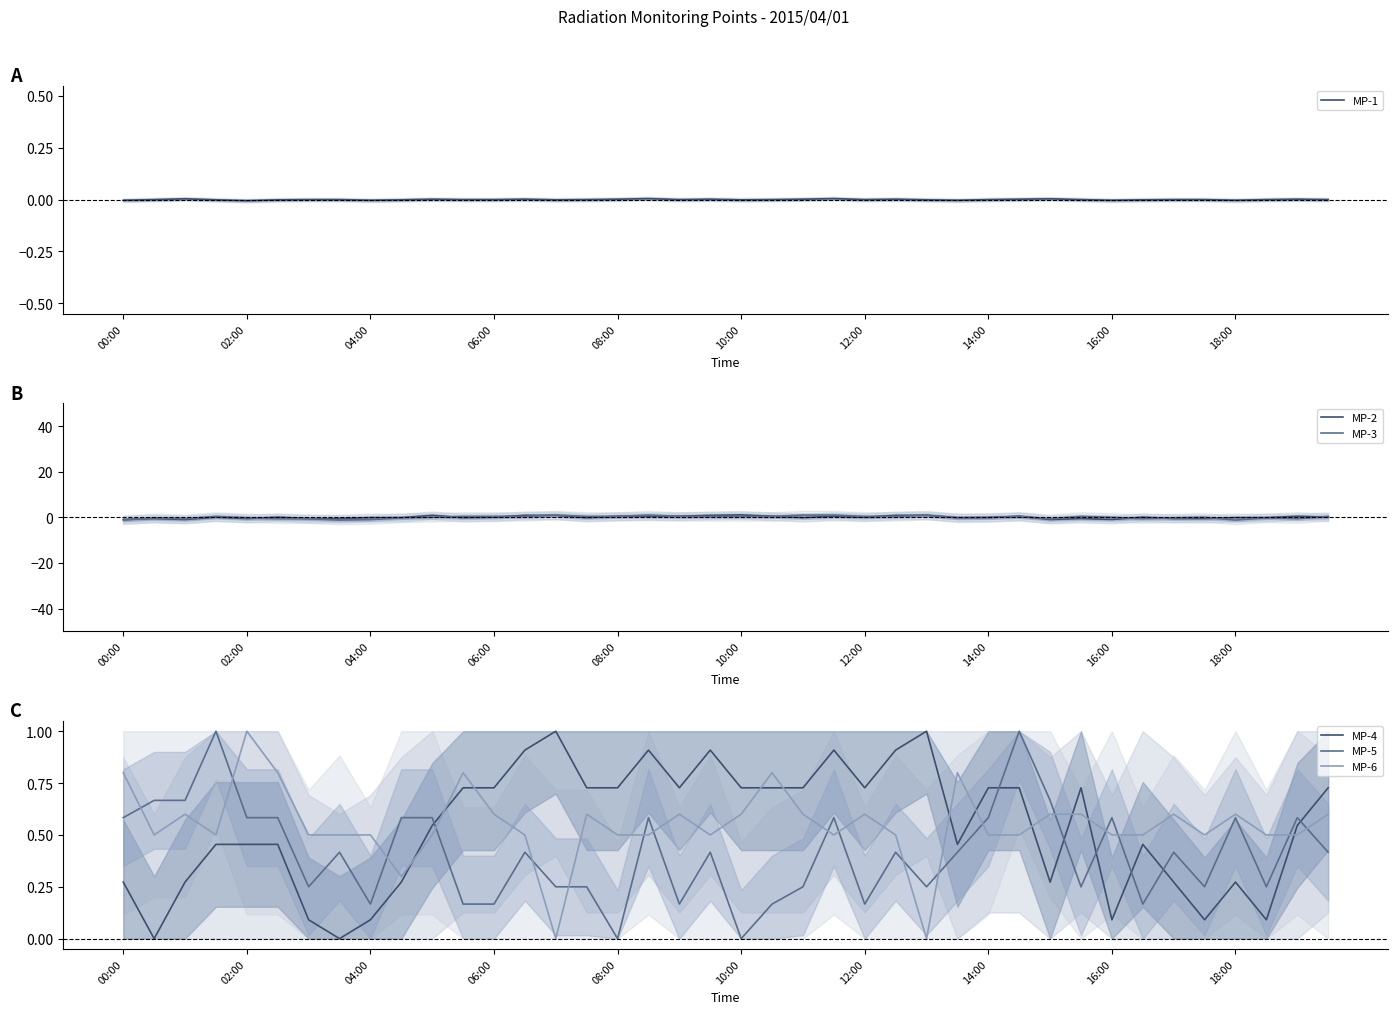

The value of MP-6 at 16:00 is 0.5. True or false?

True